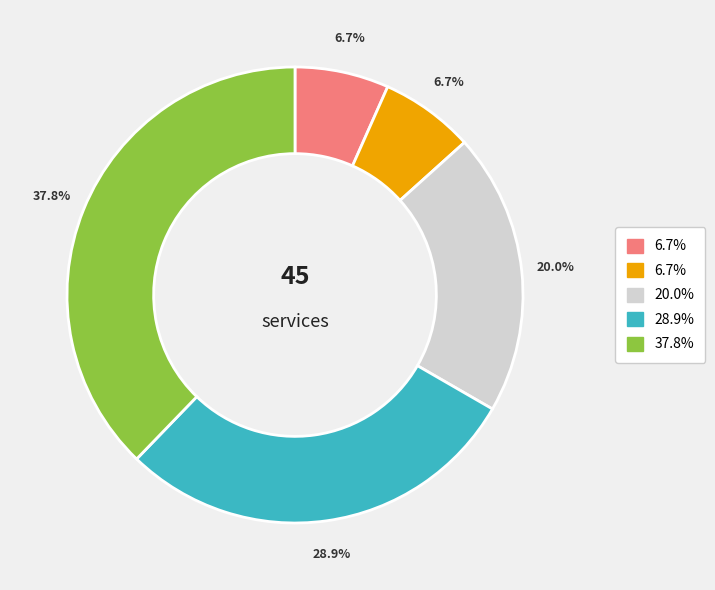

Is there any slice that represents more than half of the pie?

No